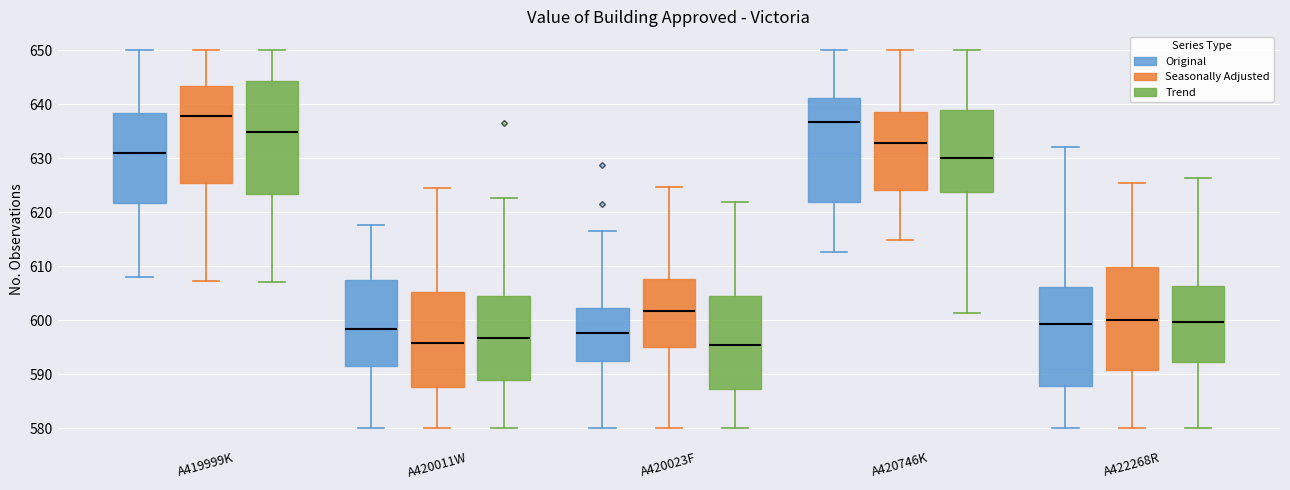

Reading left to right, read every box against the y-axis: the position of its median line, the range the box covers, and the ends of its whiskers. The values are not printed on the chart, so give them approximately, as read against the axis.

A419999K (Original): median 631, box 622 to 638, whiskers 608 to 650
A419999K (Seasonally Adjusted): median 638, box 625 to 643, whiskers 607 to 650
A419999K (Trend): median 635, box 623 to 644, whiskers 607 to 650
A420011W (Original): median 598, box 591 to 607, whiskers 580 to 618
A420011W (Seasonally Adjusted): median 596, box 588 to 605, whiskers 580 to 625
A420011W (Trend): median 597, box 589 to 605, whiskers 580 to 623
A420023F (Original): median 598, box 592 to 602, whiskers 580 to 616
A420023F (Seasonally Adjusted): median 602, box 595 to 608, whiskers 580 to 625
A420023F (Trend): median 595, box 587 to 604, whiskers 580 to 622
A420746K (Original): median 637, box 622 to 641, whiskers 613 to 650
A420746K (Seasonally Adjusted): median 633, box 624 to 639, whiskers 615 to 650
A420746K (Trend): median 630, box 624 to 639, whiskers 601 to 650
A422268R (Original): median 599, box 588 to 606, whiskers 580 to 632
A422268R (Seasonally Adjusted): median 600, box 591 to 610, whiskers 580 to 625
A422268R (Trend): median 600, box 592 to 606, whiskers 580 to 626